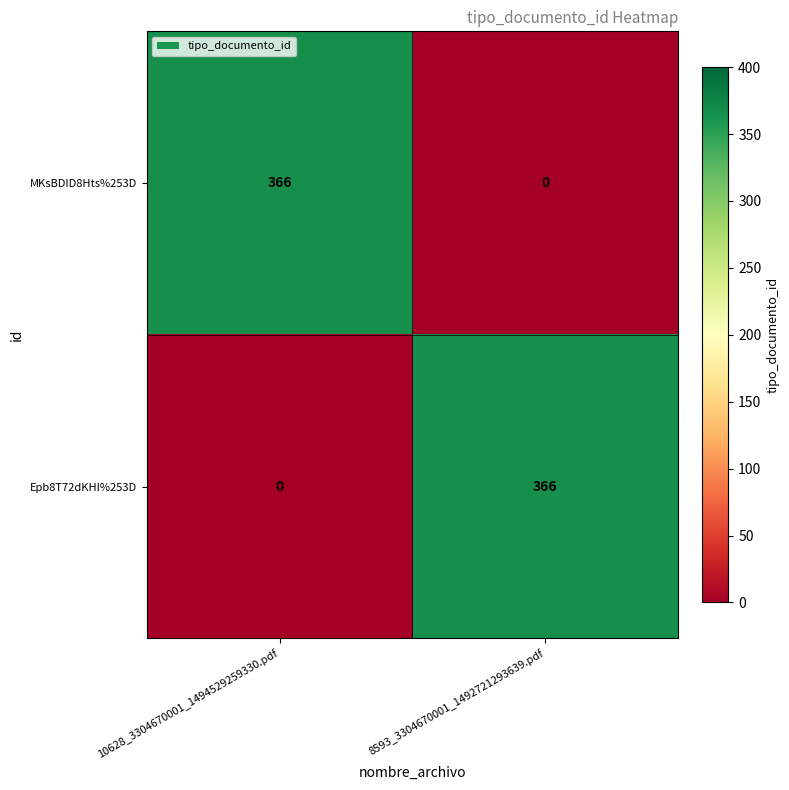

What is the difference between the MKsBDID8Hts%253D values at 10628_3304670001_1494529259330.pdf and 8593_3304670001_1492721293639.pdf?

366